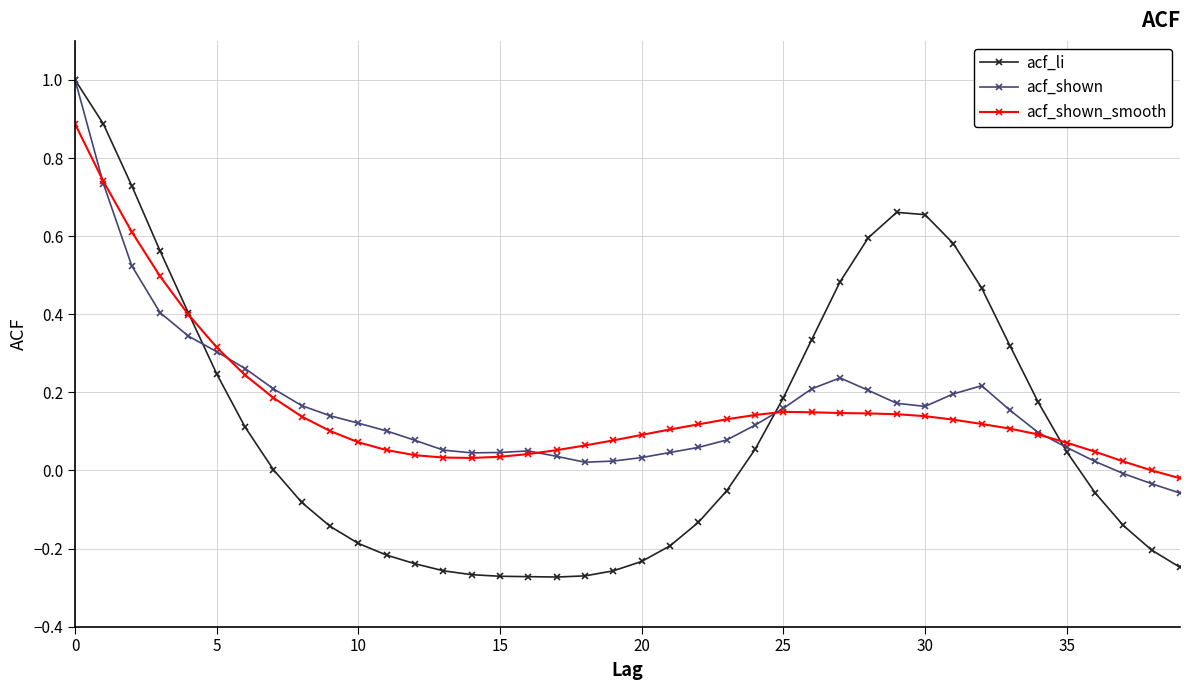

True or false: acf_shown has more than 0 points higher than both neighbors.

True